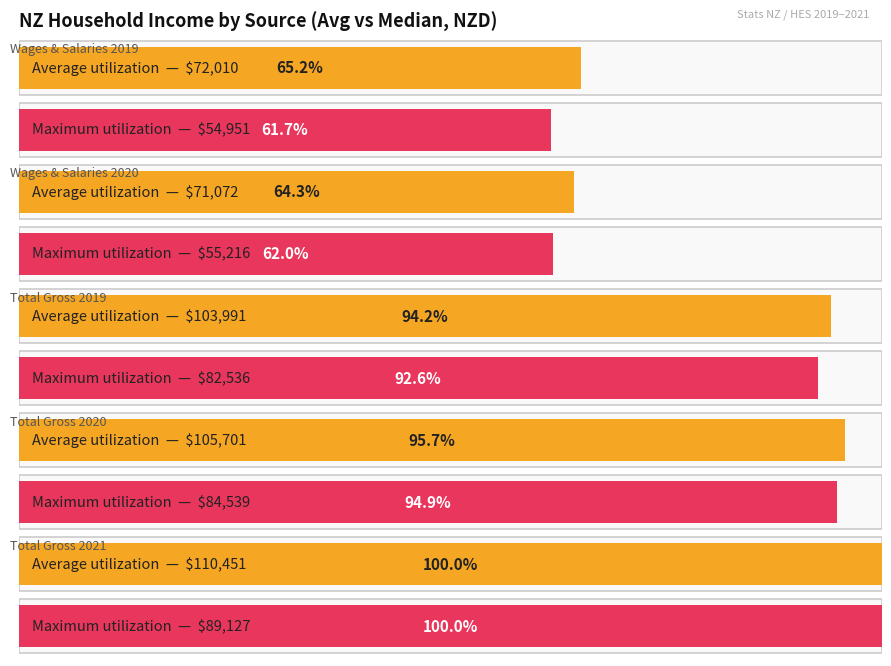

How many values in the Median annual household income series exceed 82536?

2